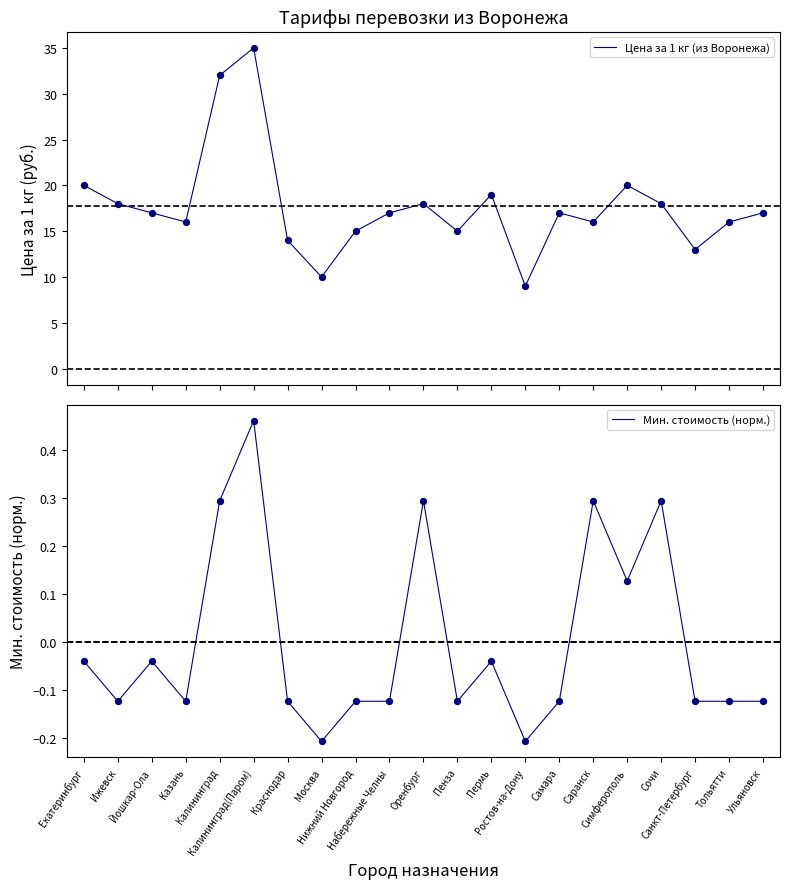

At which category is the sum across all series the highest?

Калининград(Паром)